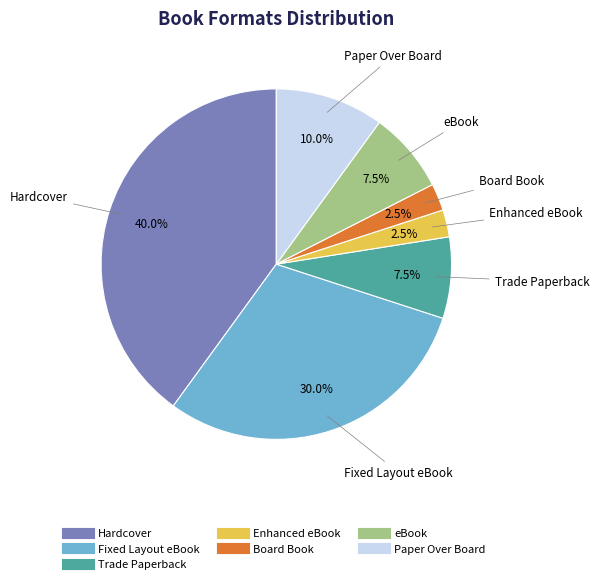

Which category has the biggest portion of the pie?

Hardcover